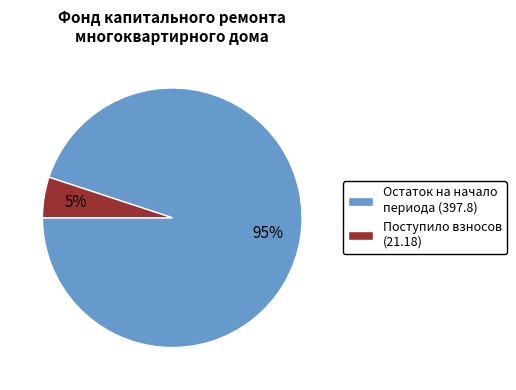

Do Остаток на начало периода (397.8) and Поступило взносов (21.18) together represent more than half of the pie?

Yes